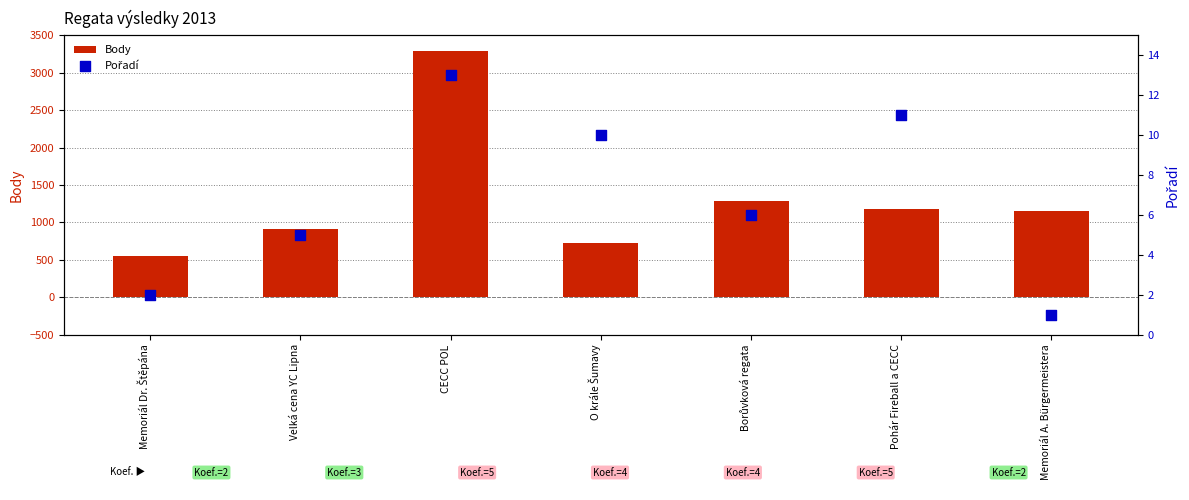

What are all the series names shown in the legend?

Body, Pořadí